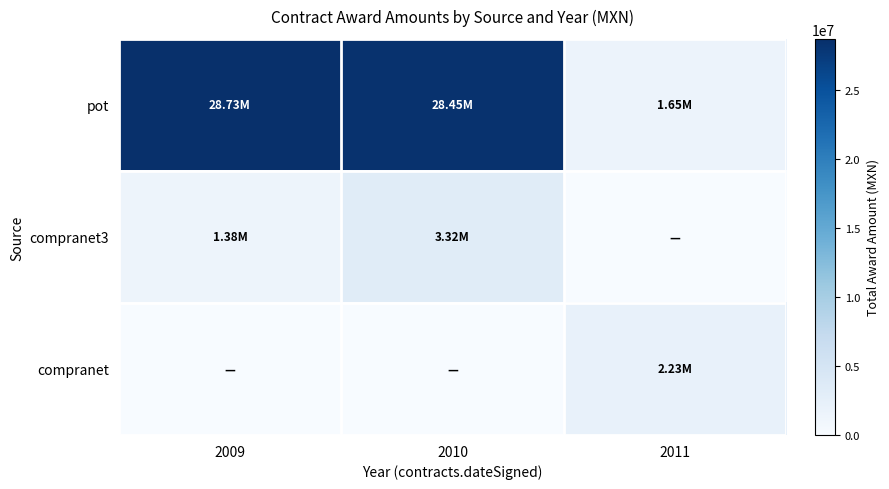

Reading left to right, what are all the values shown in this chart?

pot: 2009=28727225.7	2010=28446007.6	2011=1650152.2
compranet3: 2009=1383427.5	2010=3323197.2	2011=0.0
compranet: 2009=0.0	2010=0.0	2011=2232801.4